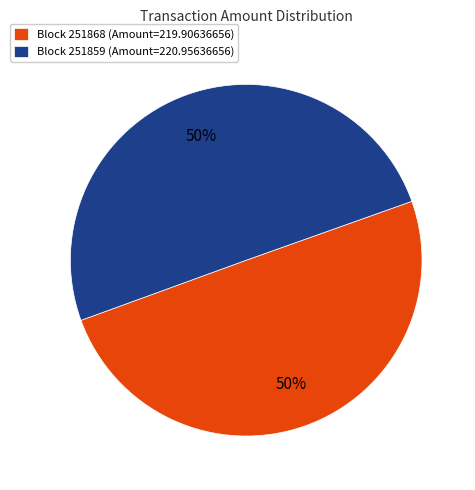

To the nearest percent, what is the average slice percentage?

50%